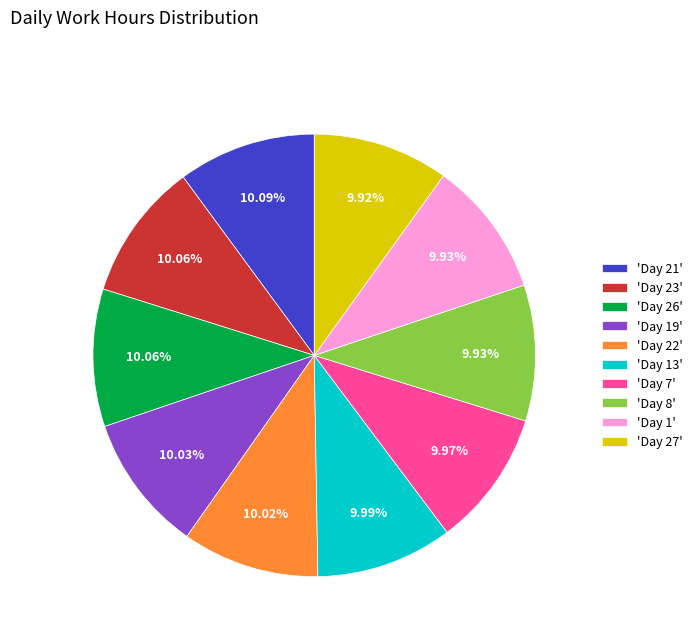

Count the number of slices in the pie.

10